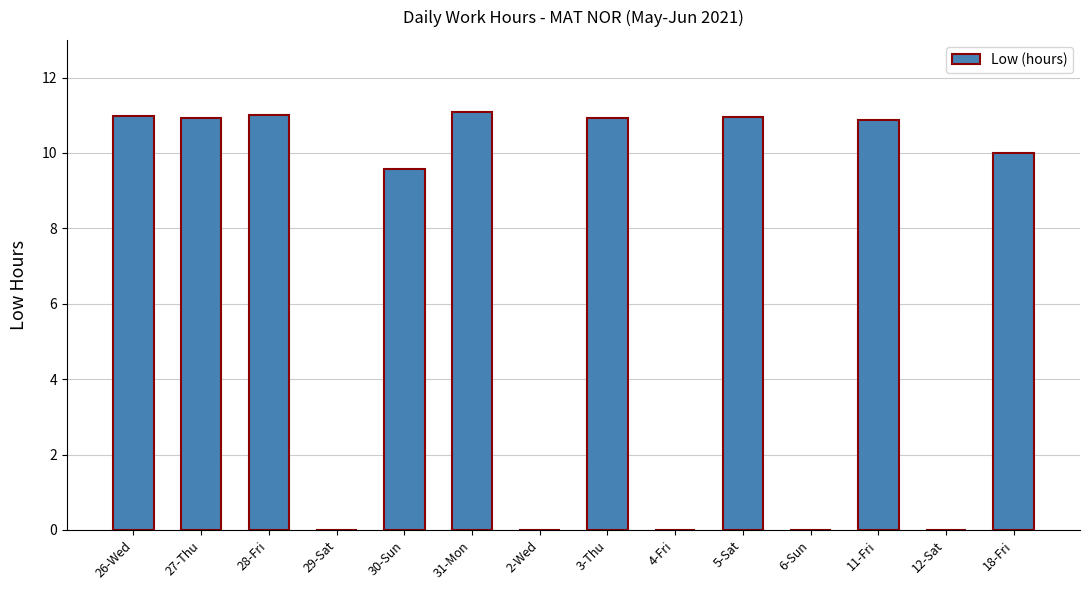

True or false: the data shows 10.9 at 5-Sat.

True